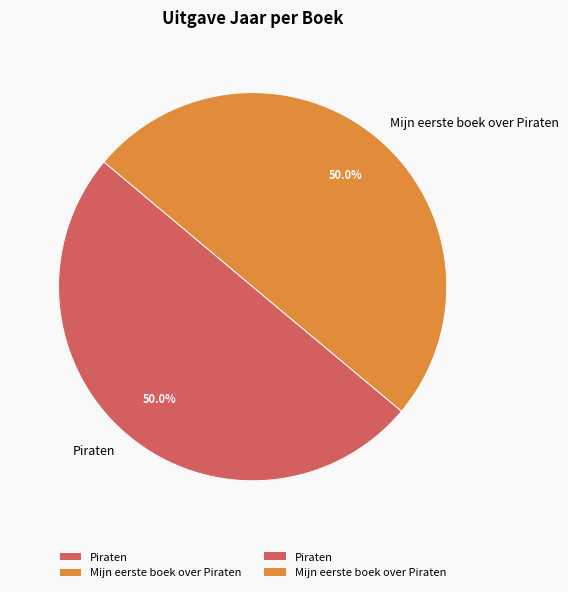

Count the number of slices in the pie.

2